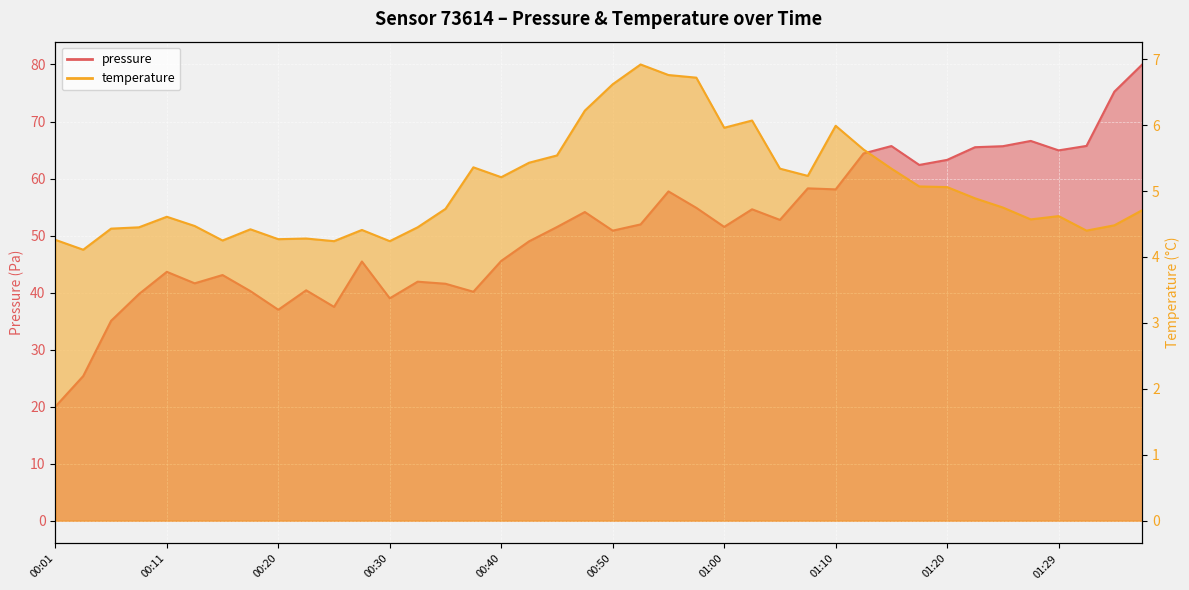

What is the label of the 37th point from the left?

01:29